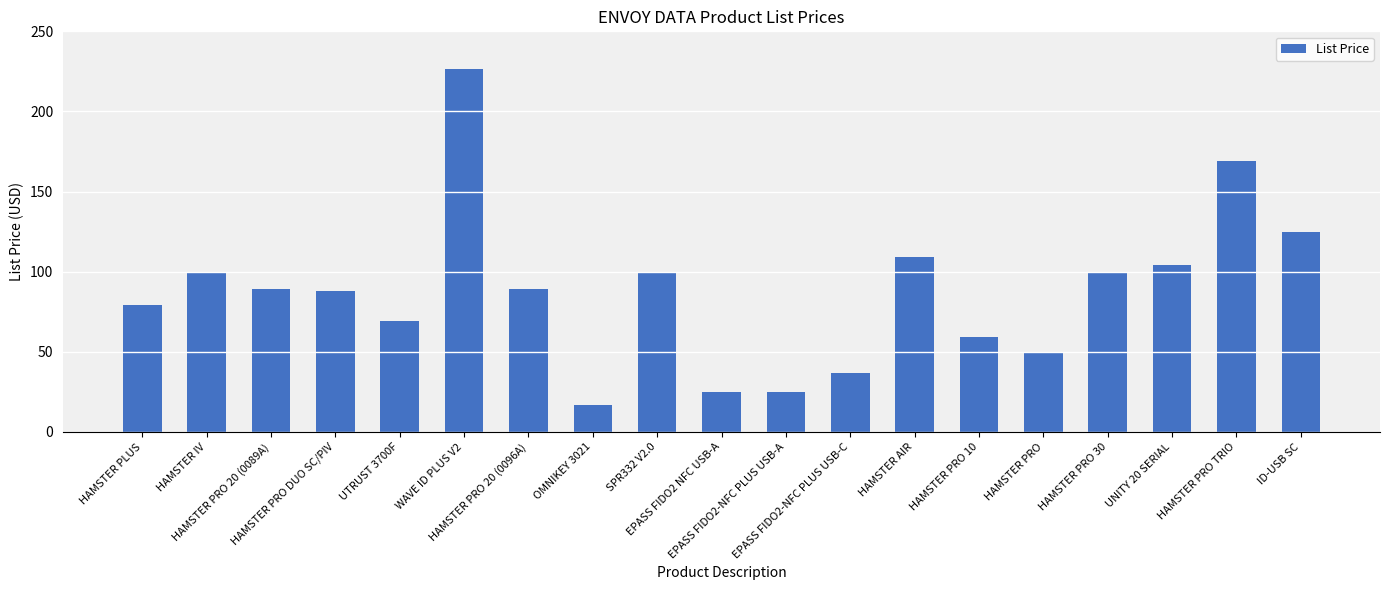

At which label is the value closest to 121?

ID-USB SC